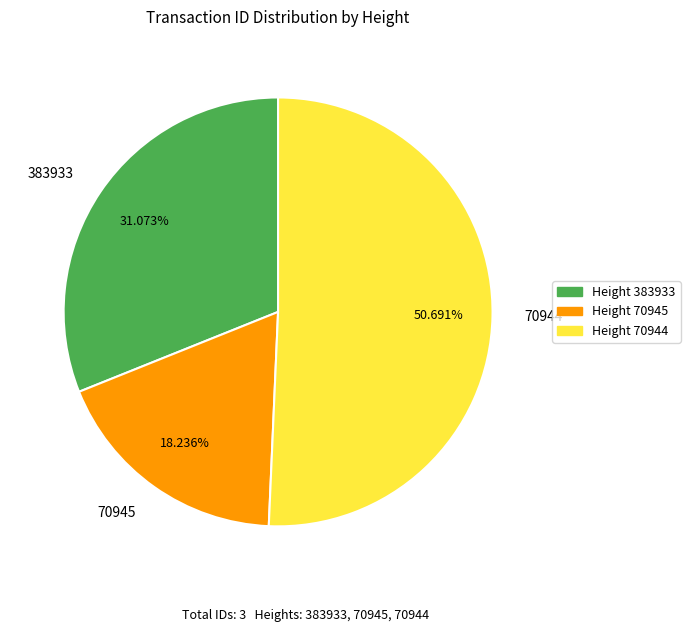

To the nearest percent, what is the difference between the largest and smallest slice percentages?

32%